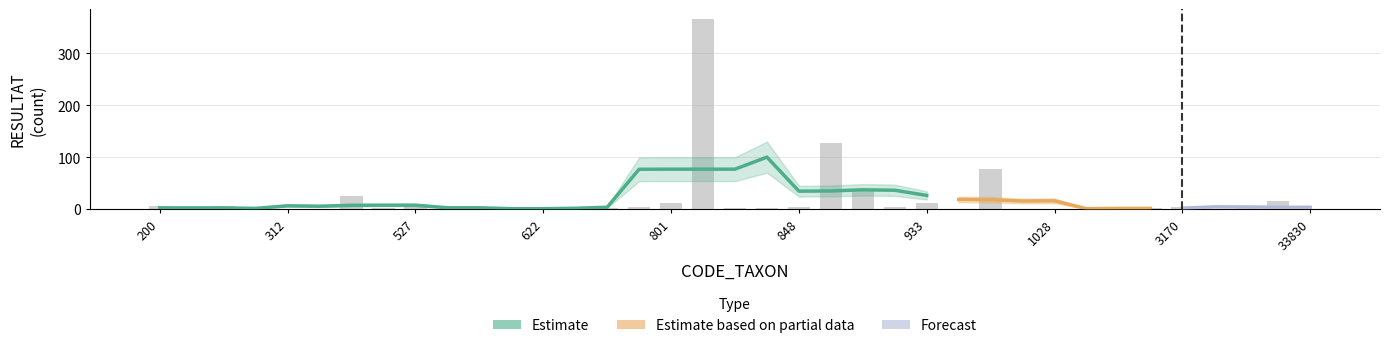

Reading left to right, extract all data points from this chart.

5	1	5	0	0	0	26	1	9	1	0	1	1	0	1	4	11	367	1	1	4	127	39	3	12	0	77	0	0	0	2	1	3	0	2	15	0